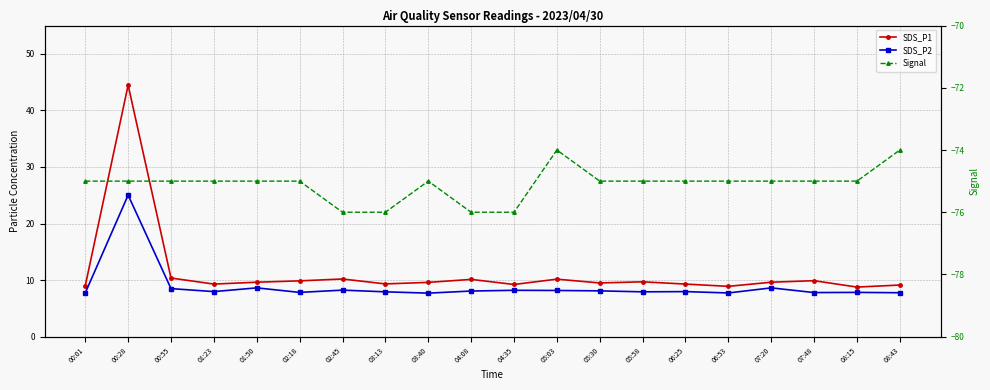

At how many categories does at least one series exceed 20?

1